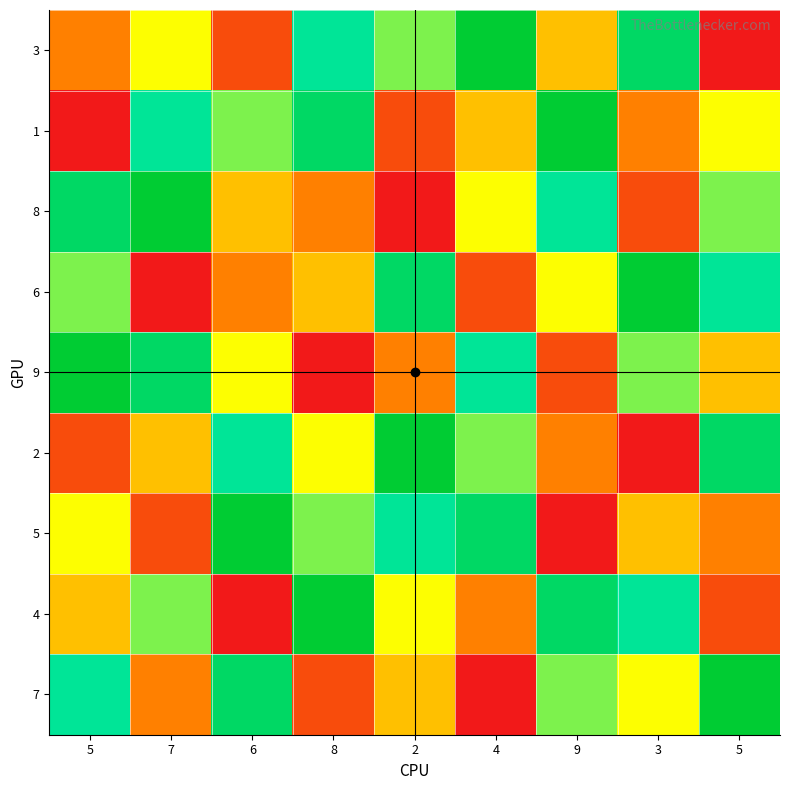

Reading left to right, transcribe all the data shown in this chart.

3: 5=3	7=5	6=2	8=7	2=6	4=9	9=4	3=8	5=1
1: 5=1	7=7	6=6	8=8	2=2	4=4	9=9	3=3	5=5
8: 5=8	7=9	6=4	8=3	2=1	4=5	9=7	3=2	5=6
6: 5=6	7=1	6=3	8=4	2=8	4=2	9=5	3=9	5=7
9: 5=9	7=8	6=5	8=1	2=3	4=7	9=2	3=6	5=4
2: 5=2	7=4	6=7	8=5	2=9	4=6	9=3	3=1	5=8
5: 5=5	7=2	6=9	8=6	2=7	4=8	9=1	3=4	5=3
4: 5=4	7=6	6=1	8=9	2=5	4=3	9=8	3=7	5=2
7: 5=7	7=3	6=8	8=2	2=4	4=1	9=6	3=5	5=9